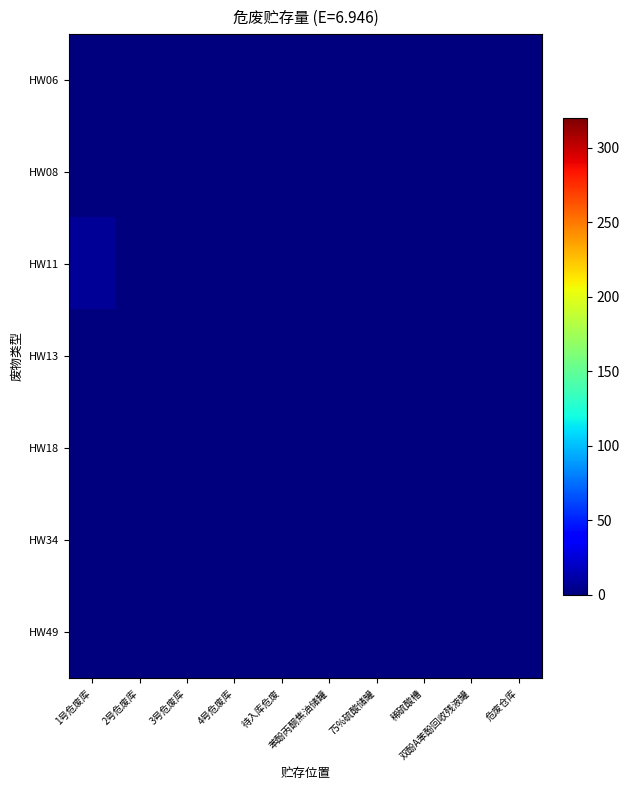

Reading right to left, extract all data points from this chart.

HW06: 危废仓库=0.0	双酚A苯酚回收残液罐=0.0	稀硫酸槽=0.0	75%硫酸储罐=0.0	苯酚丙酮焦油储罐=0.0	待入库危废=0.0	4号危废库=0.0	3号危废库=0.0	2号危废库=0.0	1号危废库=0.0
HW08: 危废仓库=0.0	双酚A苯酚回收残液罐=0.0	稀硫酸槽=0.0	75%硫酸储罐=0.0	苯酚丙酮焦油储罐=0.0	待入库危废=0.0	4号危废库=0.0	3号危废库=0.0	2号危废库=0.0	1号危废库=0.0
HW11: 危废仓库=0.0	双酚A苯酚回收残液罐=0.0	稀硫酸槽=0.0	75%硫酸储罐=0.0	苯酚丙酮焦油储罐=0.0	待入库危废=0.0	4号危废库=0.0	3号危废库=0.0	2号危废库=0.0	1号危废库=6.9
HW13: 危废仓库=0.0	双酚A苯酚回收残液罐=0.0	稀硫酸槽=0.0	75%硫酸储罐=0.0	苯酚丙酮焦油储罐=0.0	待入库危废=0.0	4号危废库=0.0	3号危废库=0.0	2号危废库=0.0	1号危废库=0.0
HW18: 危废仓库=0.0	双酚A苯酚回收残液罐=0.0	稀硫酸槽=0.0	75%硫酸储罐=0.0	苯酚丙酮焦油储罐=0.0	待入库危废=0.0	4号危废库=0.0	3号危废库=0.0	2号危废库=0.0	1号危废库=0.0
HW34: 危废仓库=0.0	双酚A苯酚回收残液罐=0.0	稀硫酸槽=0.0	75%硫酸储罐=0.0	苯酚丙酮焦油储罐=0.0	待入库危废=0.0	4号危废库=0.0	3号危废库=0.0	2号危废库=0.0	1号危废库=0.0
HW49: 危废仓库=0.0	双酚A苯酚回收残液罐=0.0	稀硫酸槽=0.0	75%硫酸储罐=0.0	苯酚丙酮焦油储罐=0.0	待入库危废=0.0	4号危废库=0.0	3号危废库=0.0	2号危废库=0.0	1号危废库=0.0